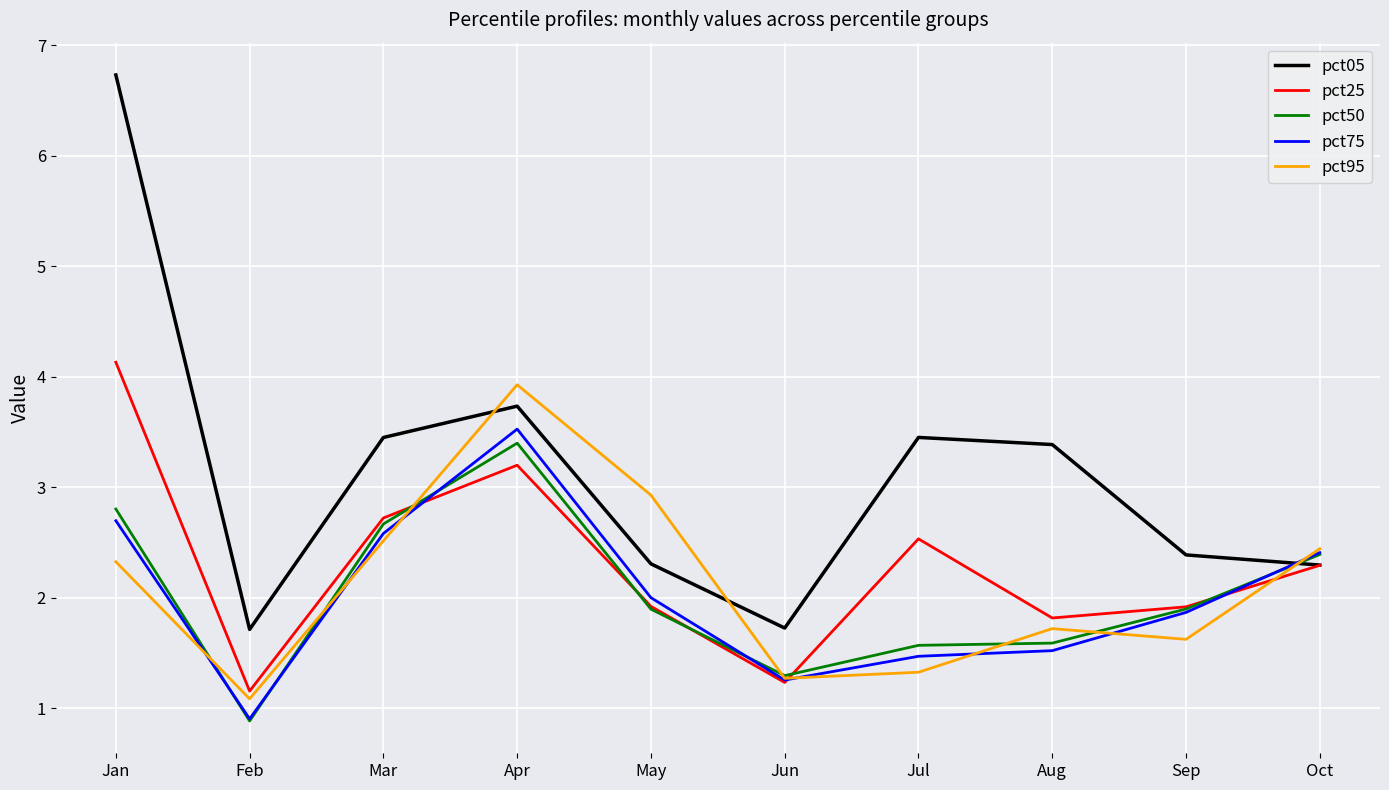

Which series changed the most between Sep and Oct?

pct95